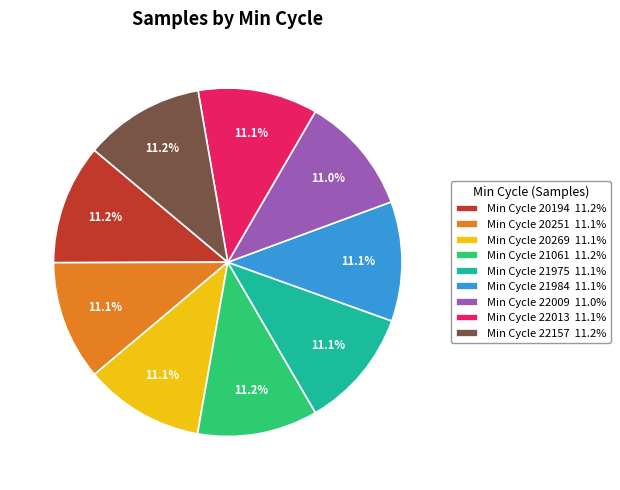

What is the ratio of the value at Min Cycle 21975 11.1% to the value at Min Cycle 20251 11.1%?

1.0